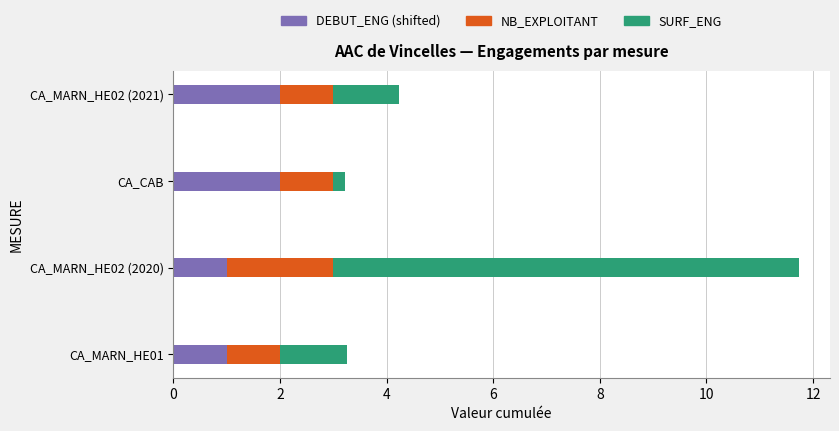

Is it true that DEBUT_ENG (shifted) equals 1.3 at CA_MARN_HE02 (2021)?

False